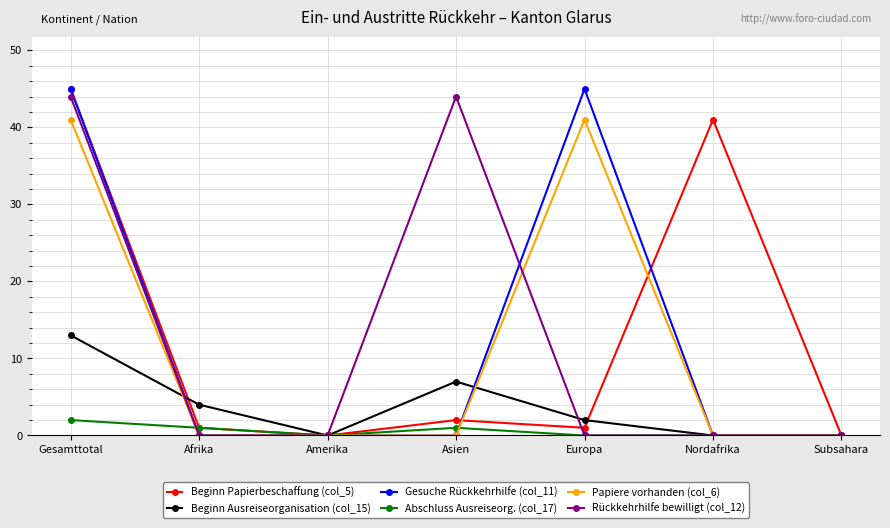

How many lines are shown in the chart?

6